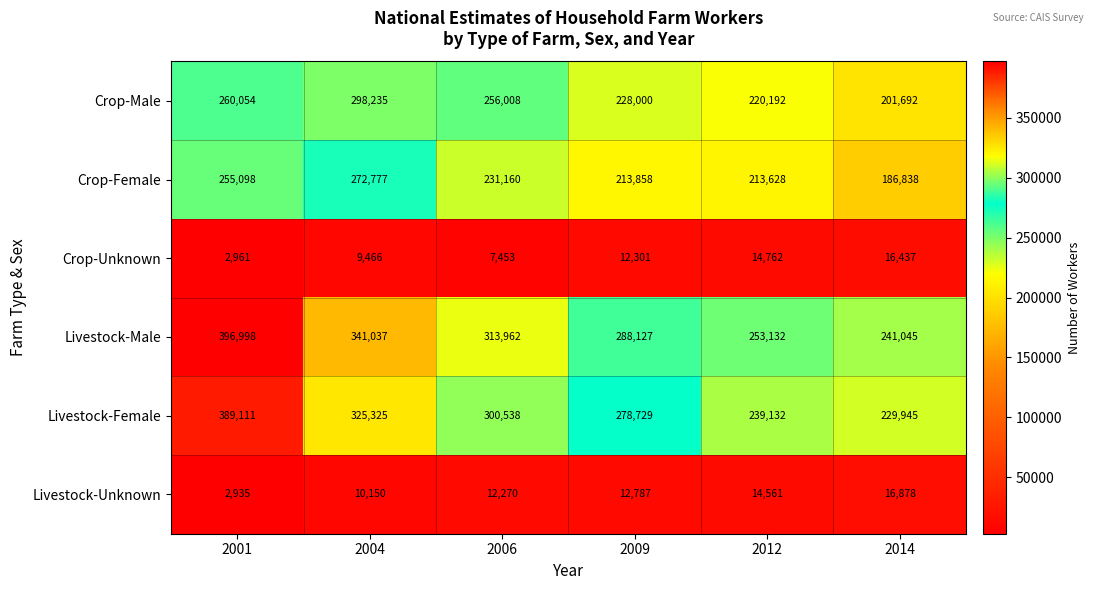

Which label corresponds to the smallest value in the chart?

2001